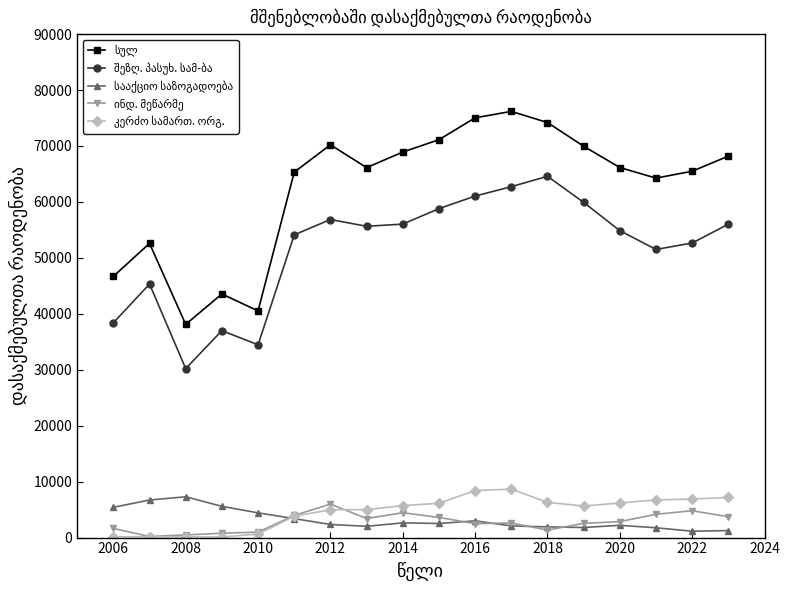

What is the maximum value shown in the chart?

76187